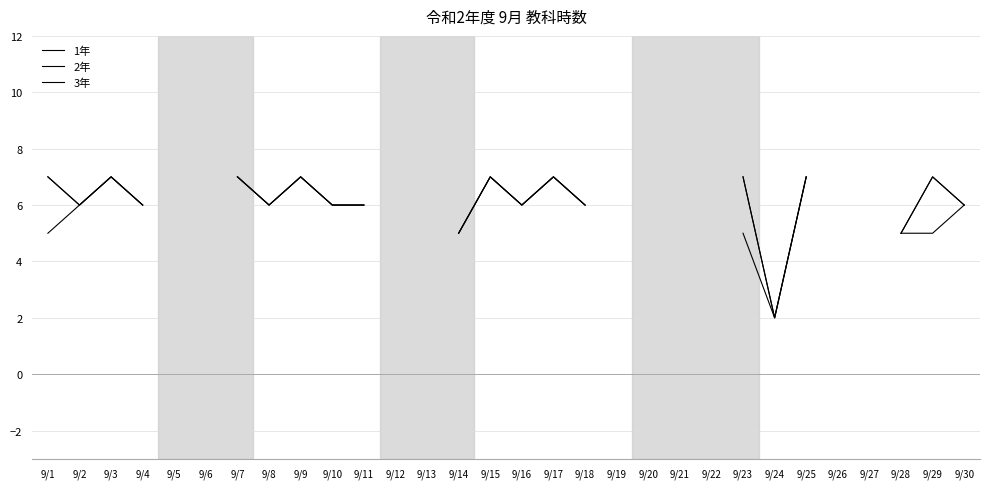

Count the number of categories in the chart.

30